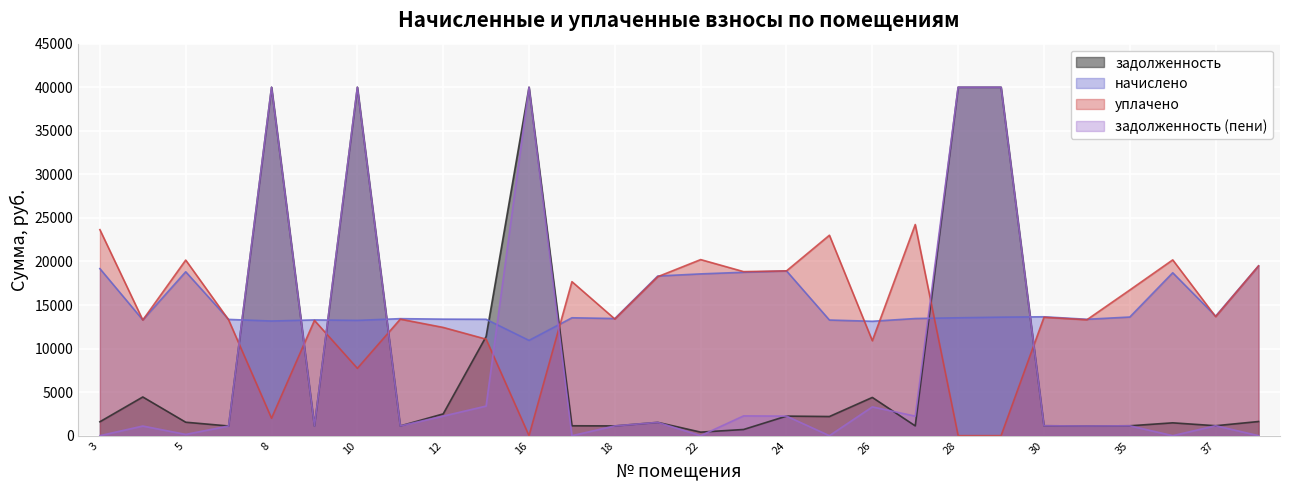

Which series has the largest range (max minus min)?

задолженность (пени)